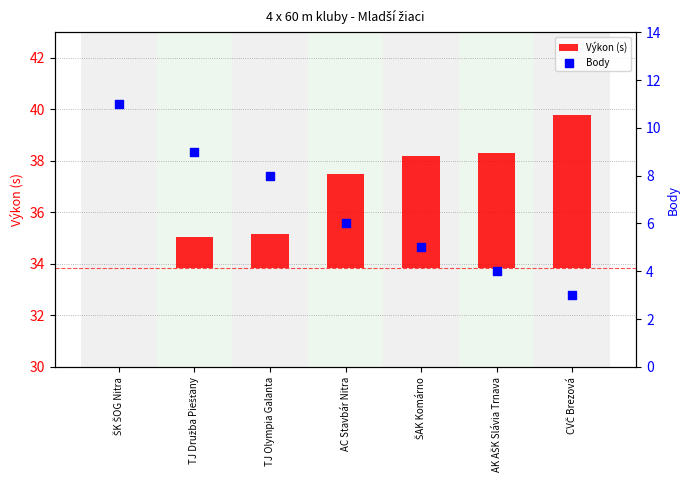

At which category is the sum across all series the highest?

ŠK ŠOG Nitra